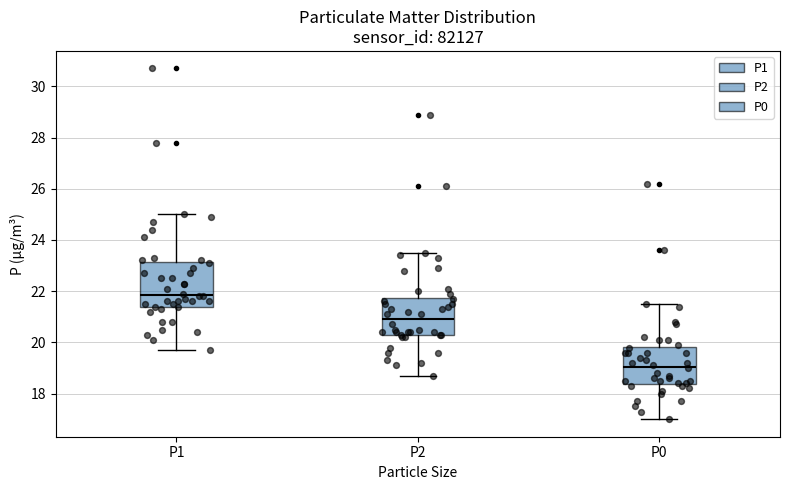

Which box has the highest median line?

P1